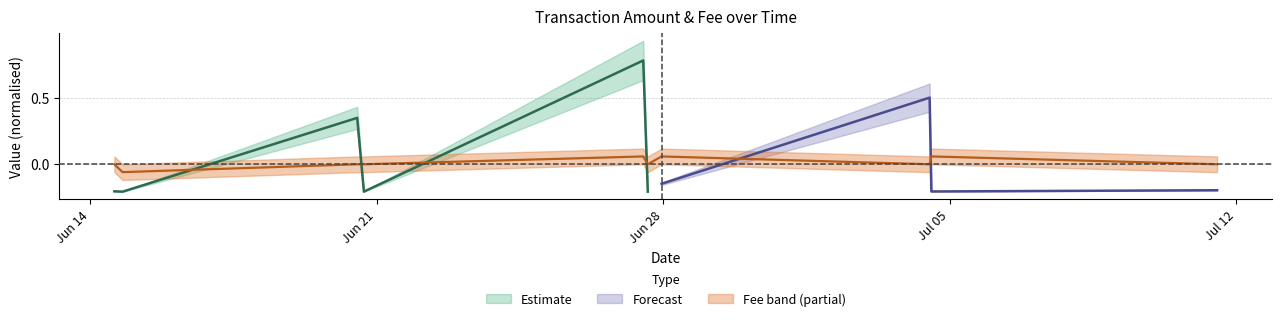

At which label is the value closest to 0?

Jun 14